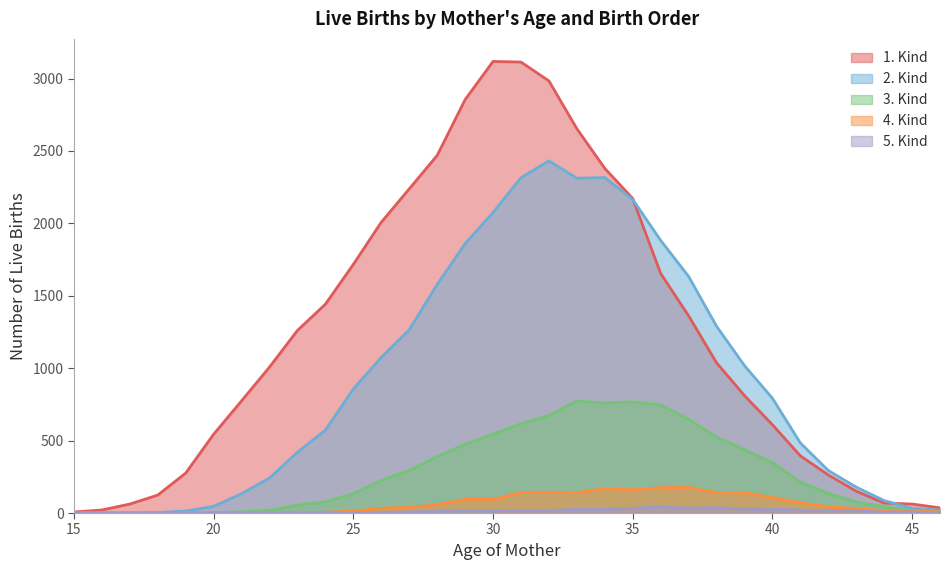

What is the average value of the 1. Kind series?

1240